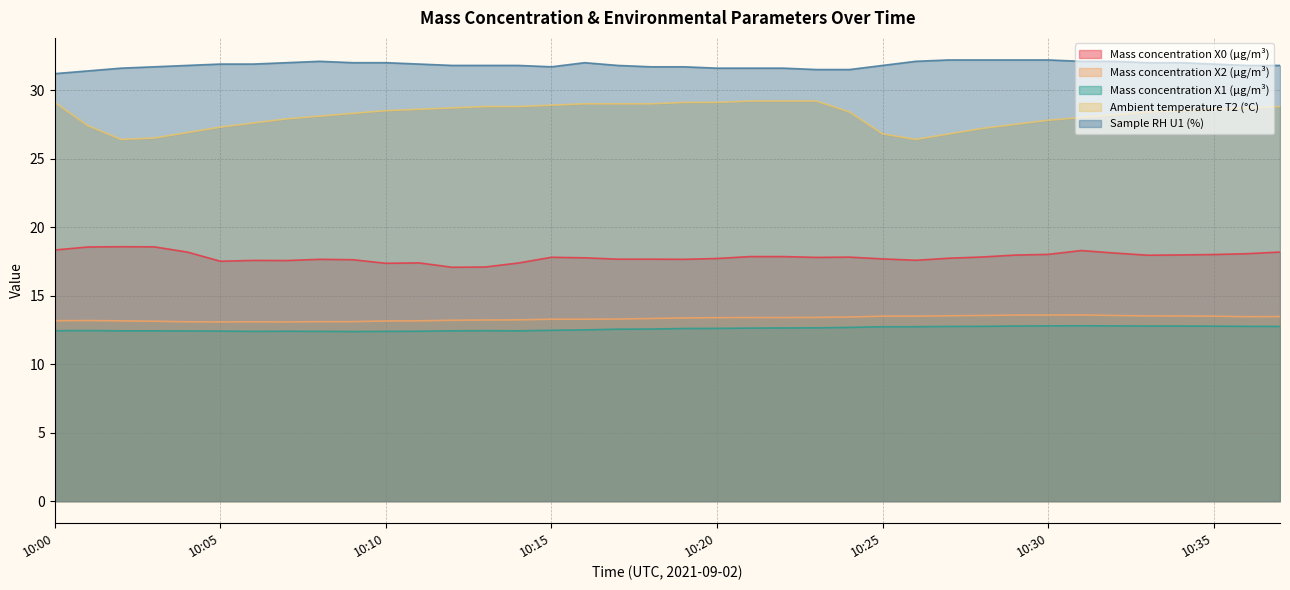

What is the sum of all Mass concentration X1 (μg/m³) values?

478.1